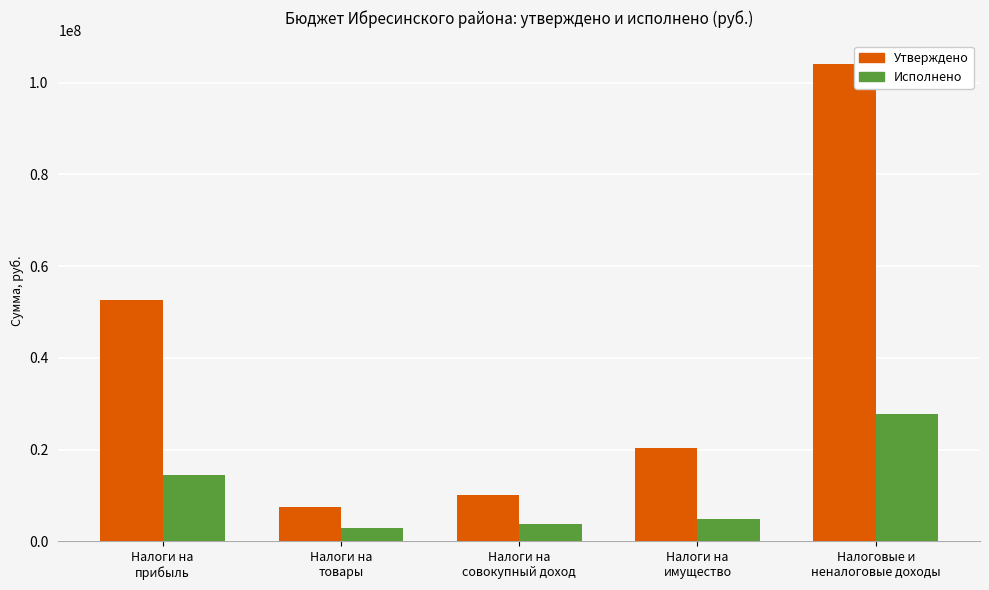

What is the maximum value for Утверждено?

103983696.8